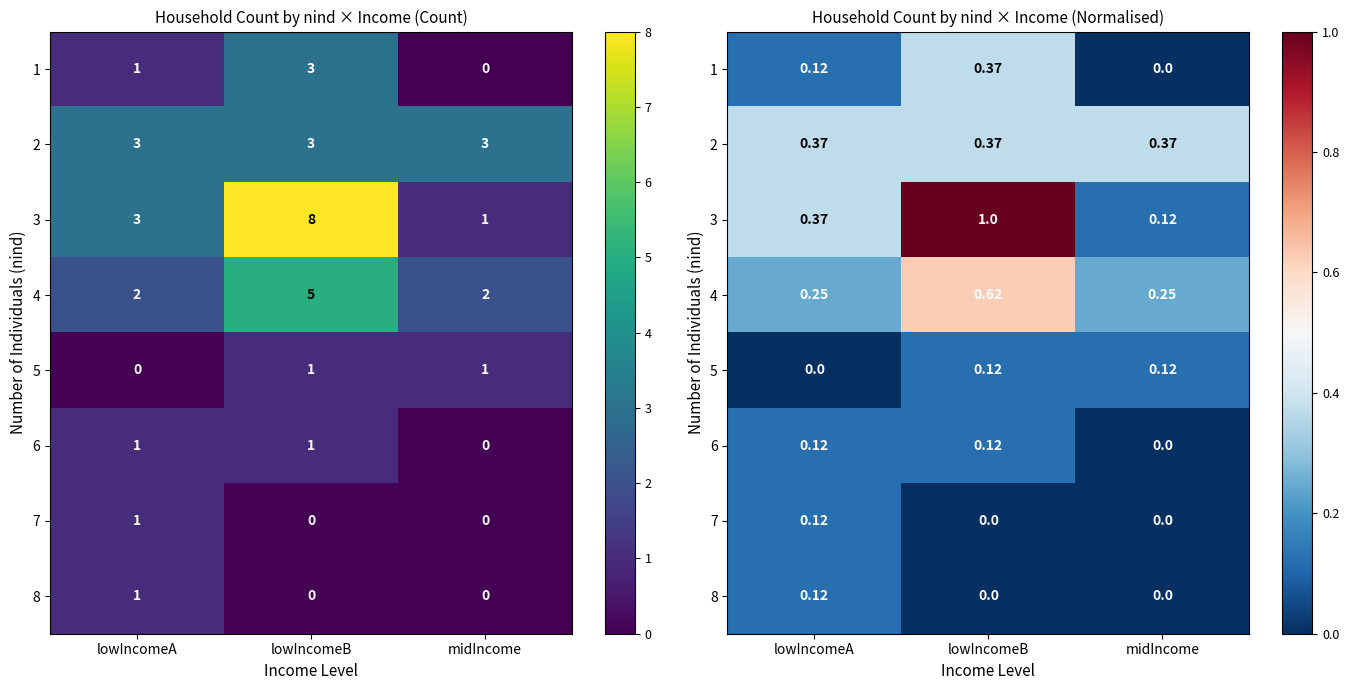

Which has a higher value, lowIncomeA or midIncome?

lowIncomeA